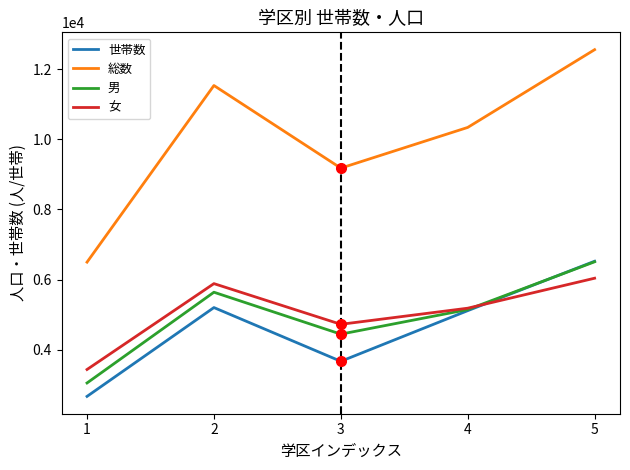

What is the difference between the 総数 values at 4 and 5?

2215